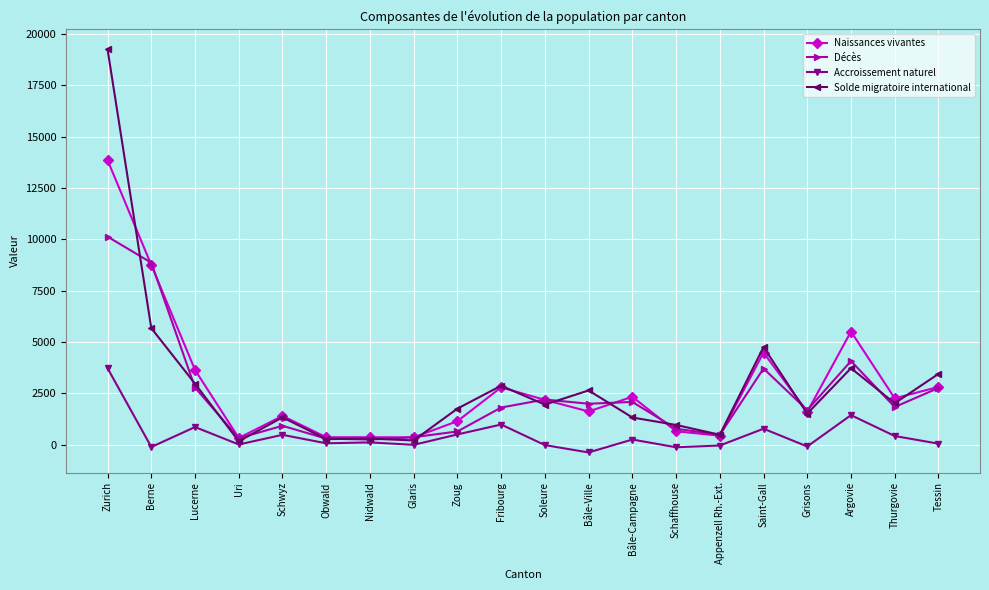

Which series has the largest range (max minus min)?

Solde migratoire international